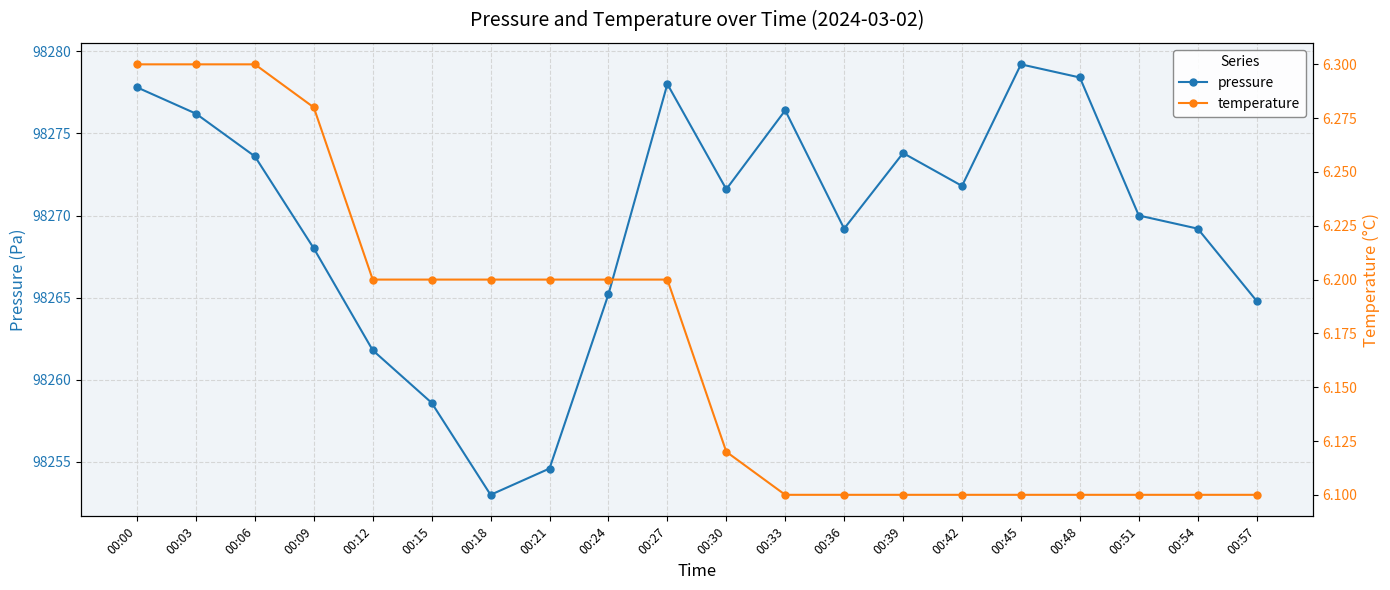

Which category has the highest value across all series?

00:45